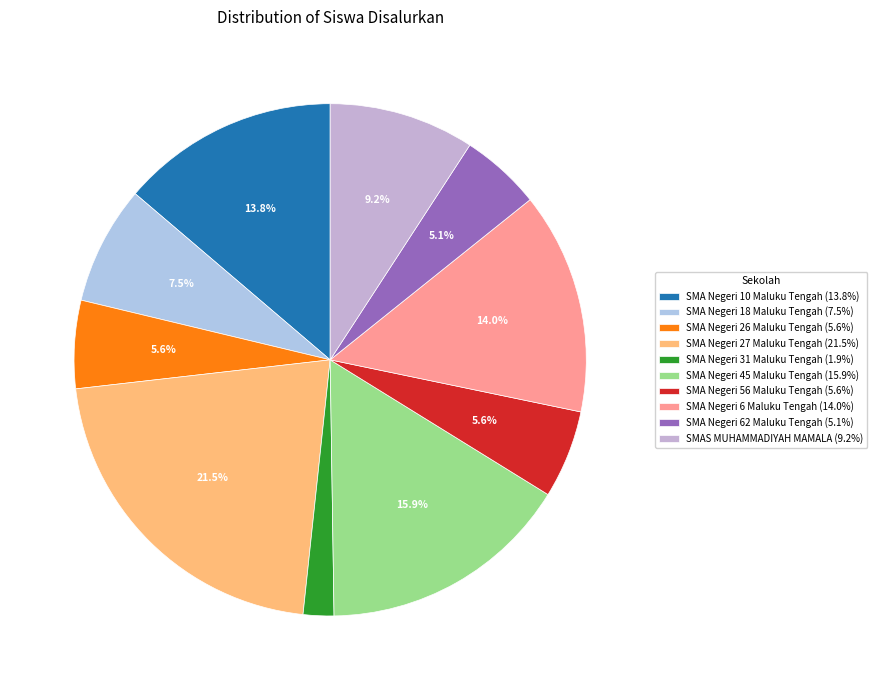

Which category has the biggest portion of the pie?

SMA Negeri 27 Maluku Tengah